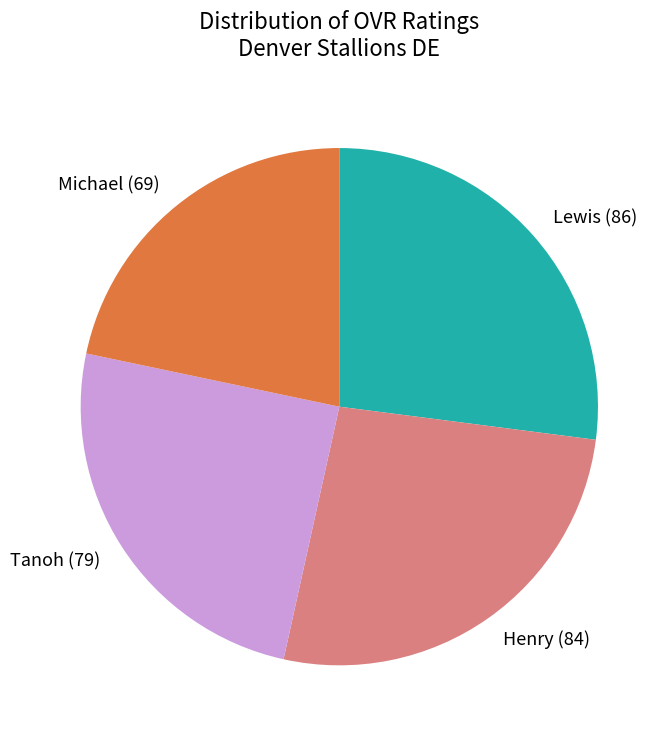

Between Henry and Tanoh, which is larger?

Henry